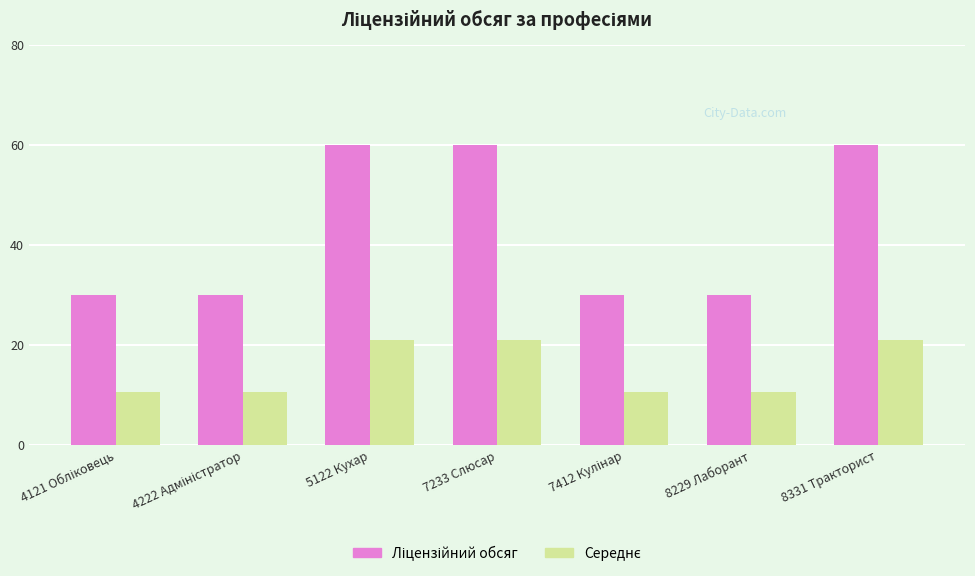

What is the minimum value shown in the chart?

10.5